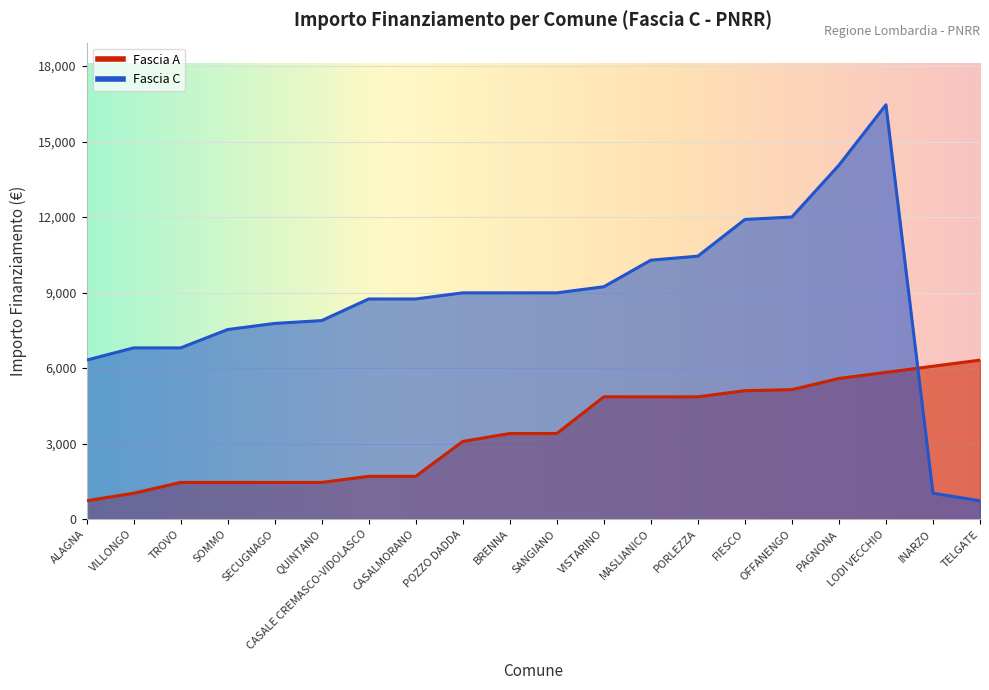

At which label does Fascia C first exceed 8991?

VISTARINO